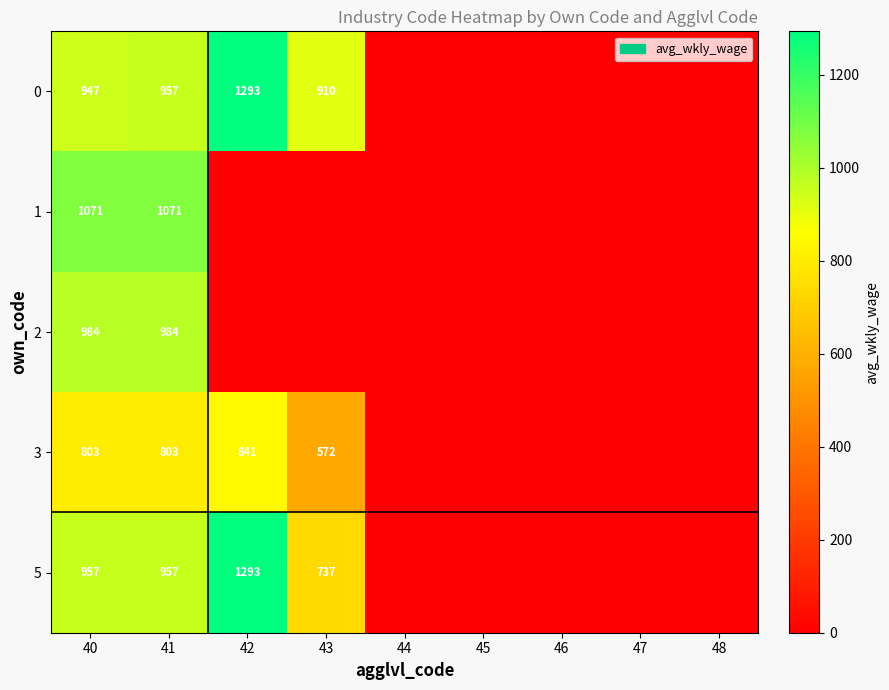

Is the value of 0 at 43 greater than the value of 3 at 41?

Yes